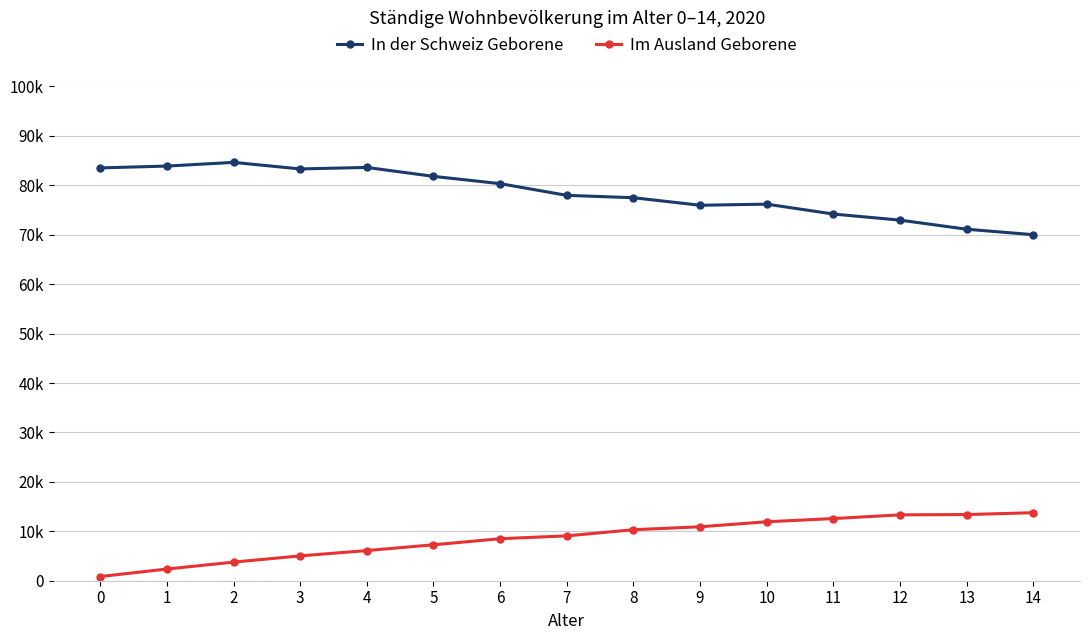

What are all the series names shown in the legend?

In der Schweiz Geborene, Im Ausland Geborene